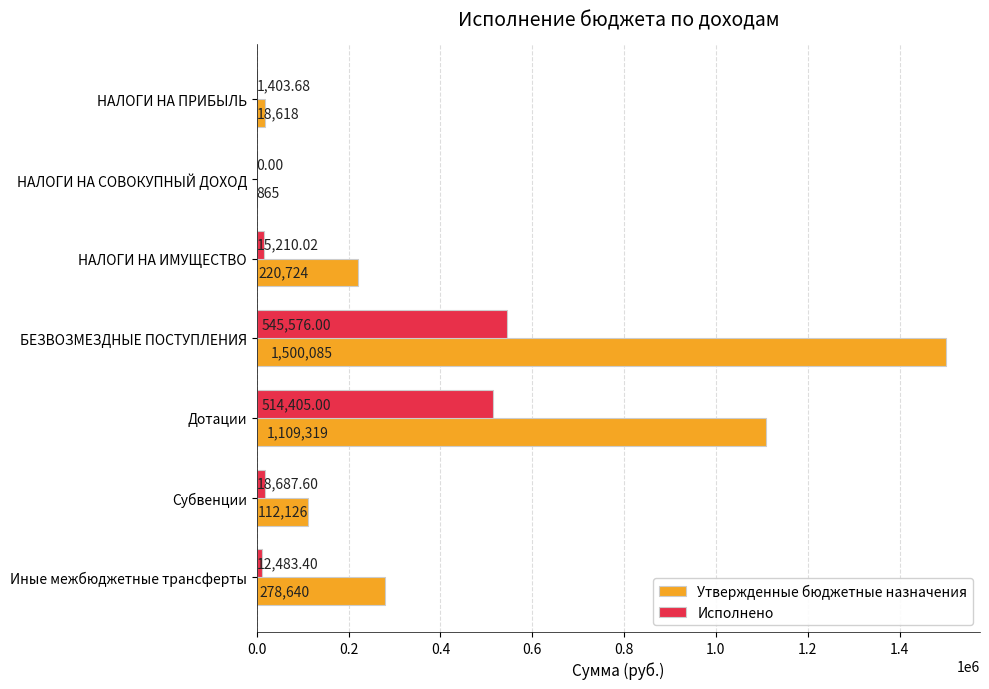

What are all the series names shown in the legend?

Утвержденные бюджетные назначения, Исполнено